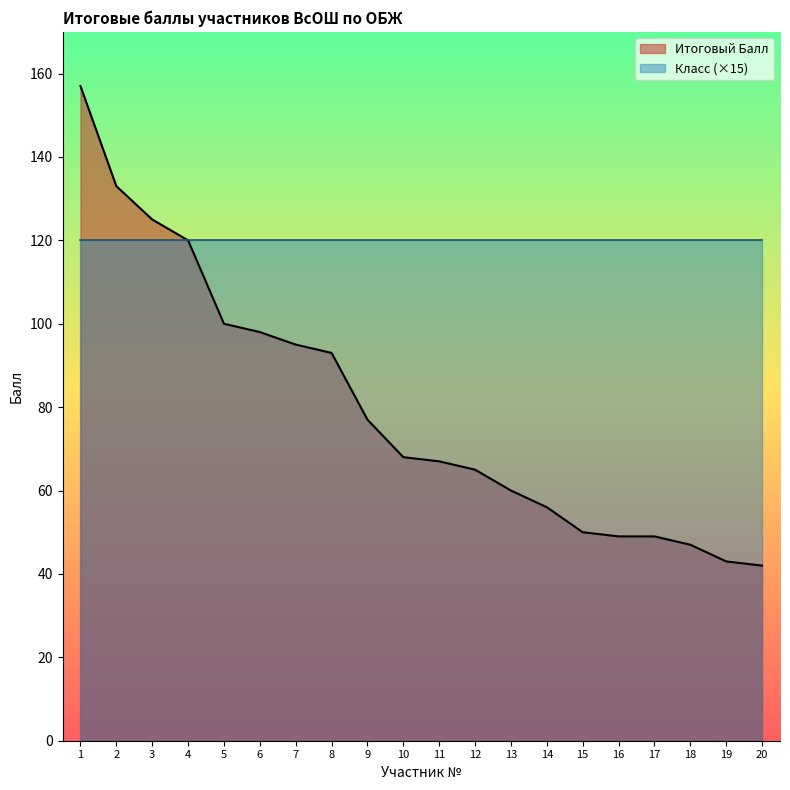

What is the smallest value displayed?

42